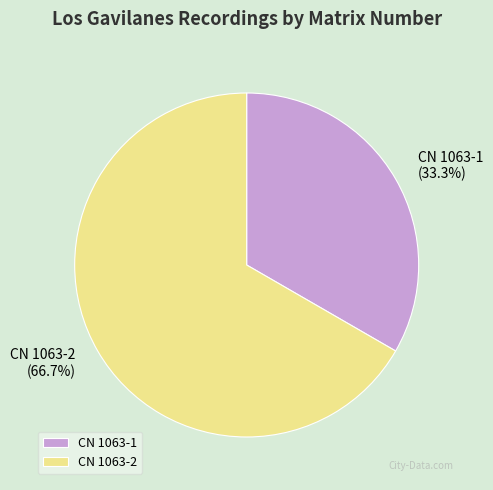

To the nearest percent, what is the average slice percentage?

50%